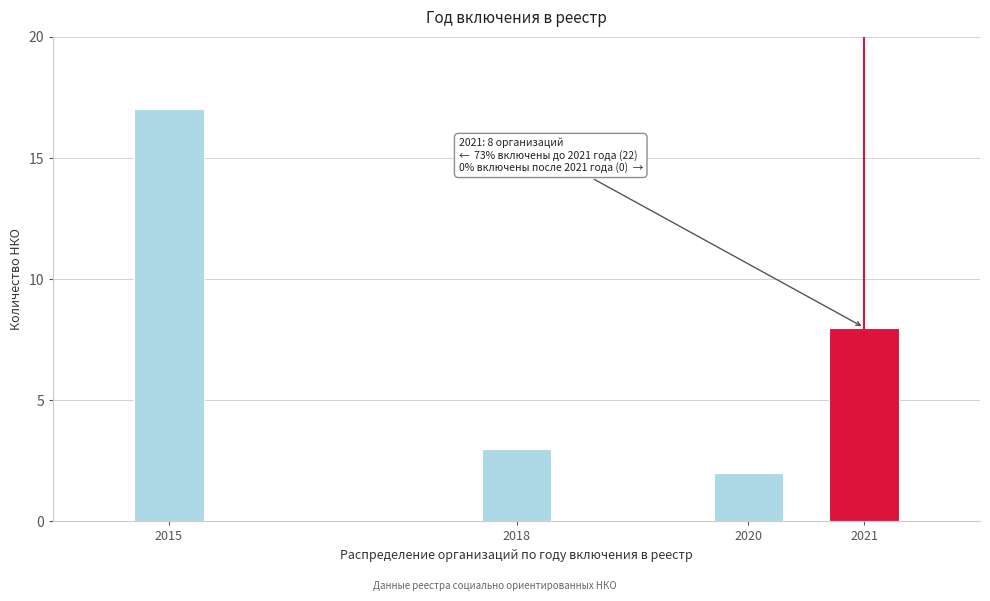

Reading left to right, list all the values displayed in this chart.

2015=17	2018=3	2020=2	2021=8